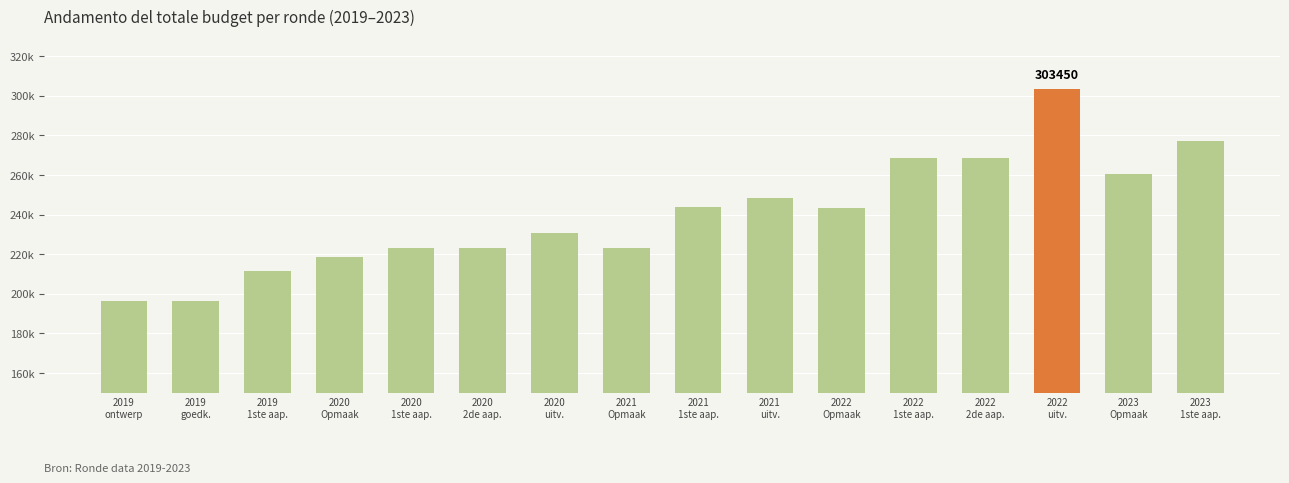

What position from the right is 2021
uitv.?

7